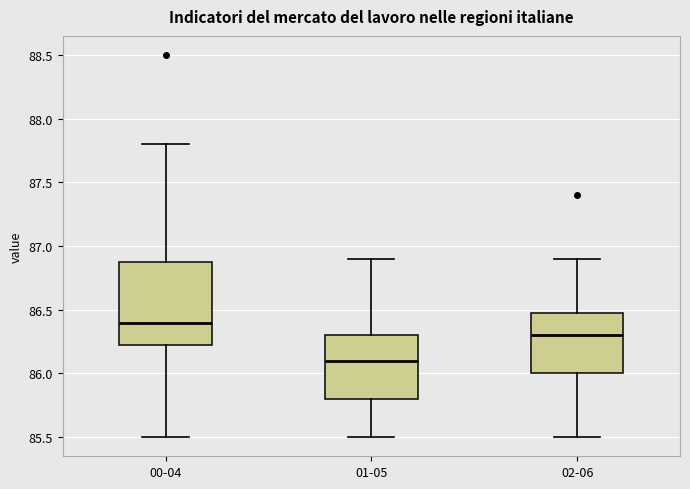

Comparing the boxes themselves (not the whiskers), which one is the tallest?

00-04